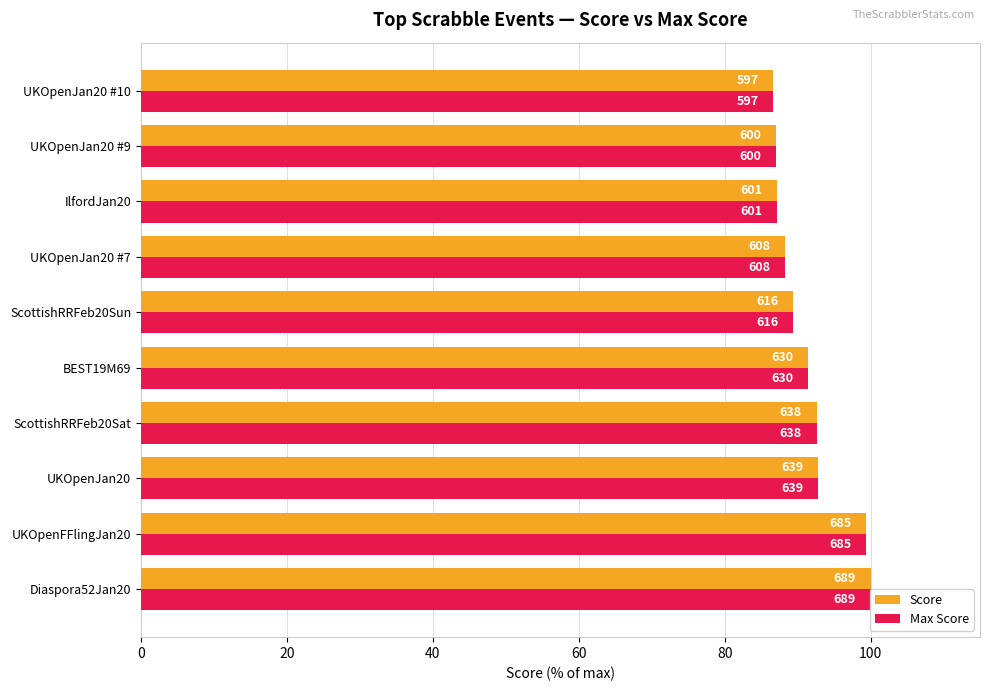

How many values in the Max Score series exceed 91?

5